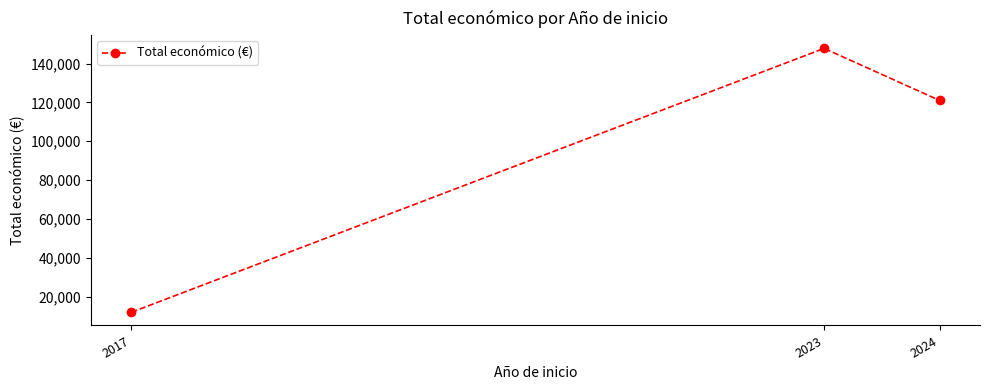

Reading left to right, extract all data points from this chart.

2017=12000.0	2023=147807.4	2024=121027.0